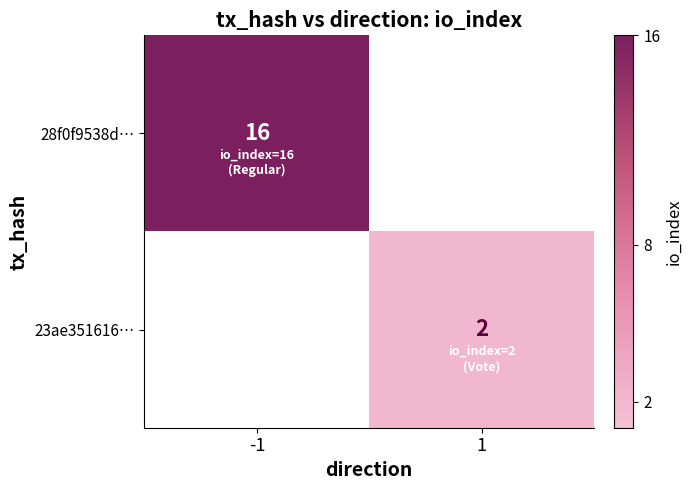

At how many categories does at least one series exceed 5?

1